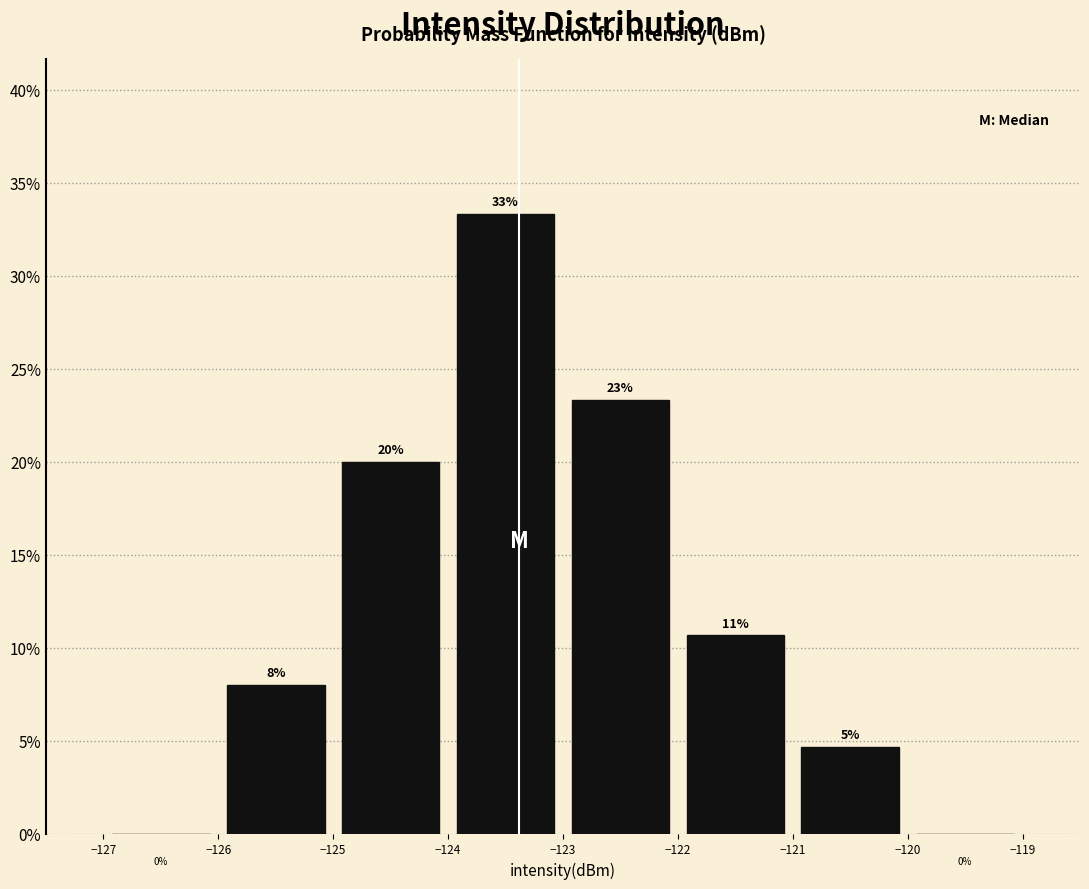

Which range on the x-axis has the tallest bar?

-124 to -123